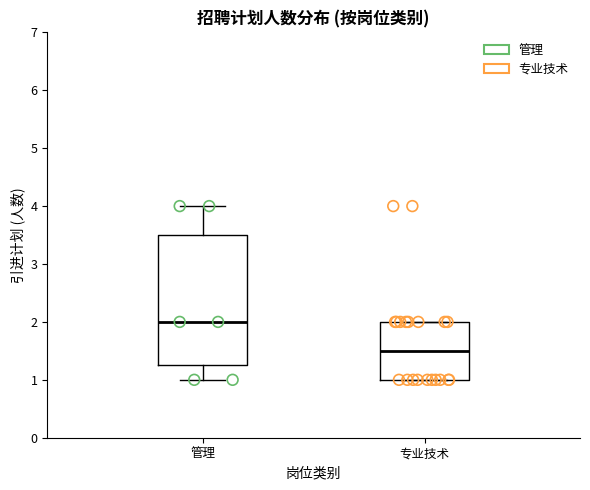

Comparing the boxes themselves (not the whiskers), which one is the tallest?

管理